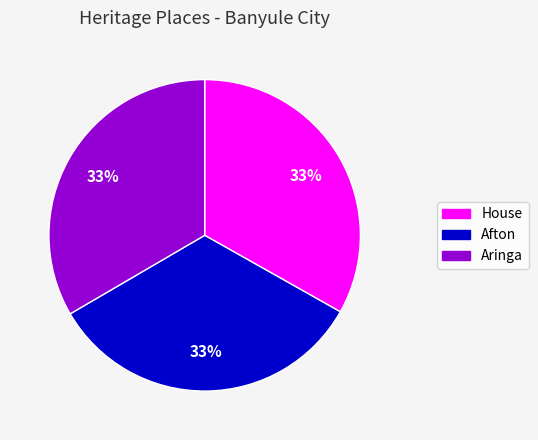

The Afton slice represents 21% of the pie. True or false?

False